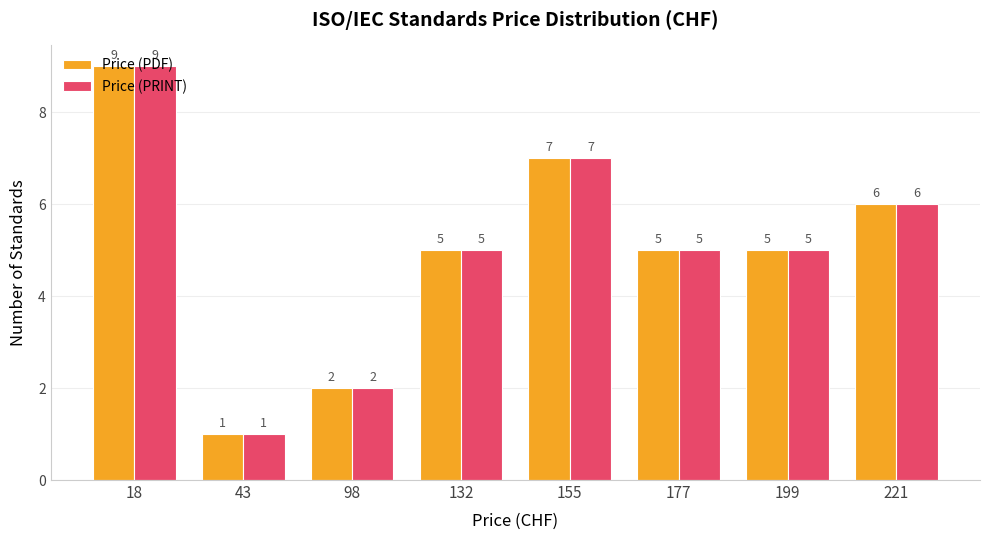

Are the bars horizontal?

No